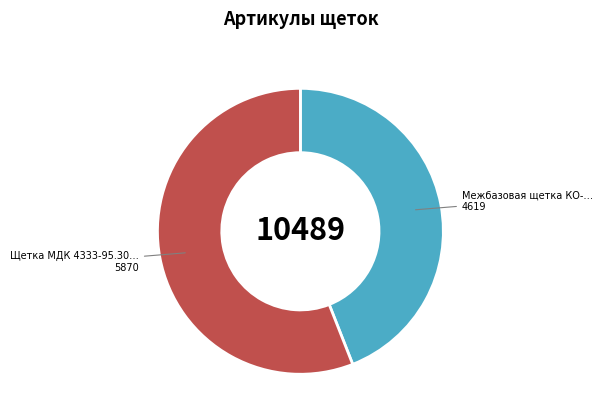

Is there any slice that represents more than half of the pie?

Yes